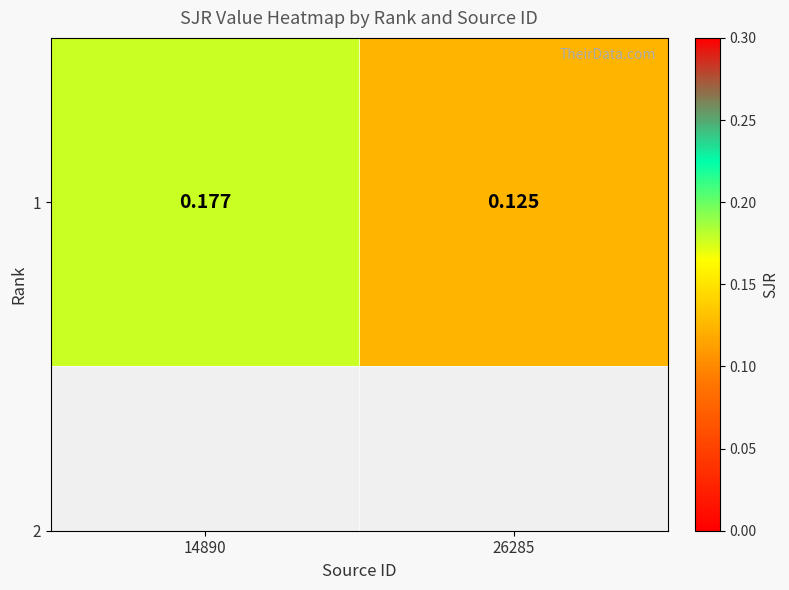

List the labels in order of value, largest first.

14890, 26285